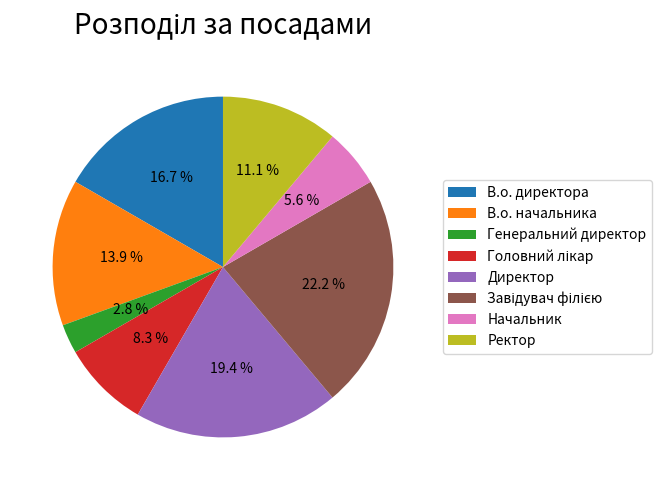

To the nearest percent, what is the difference between the Ректор and Начальник slice percentages?

6%